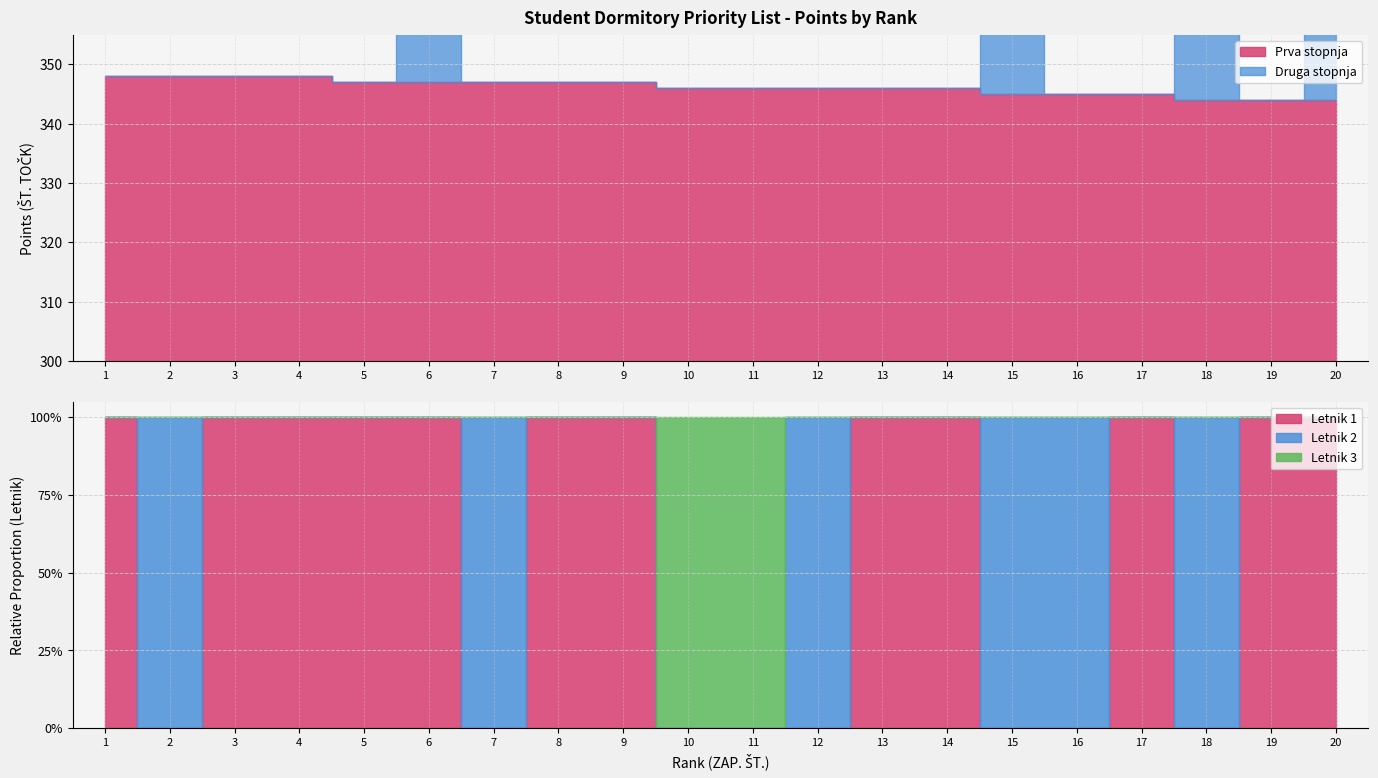

The Druga stopnja series shows 227 at 20. True or false?

False